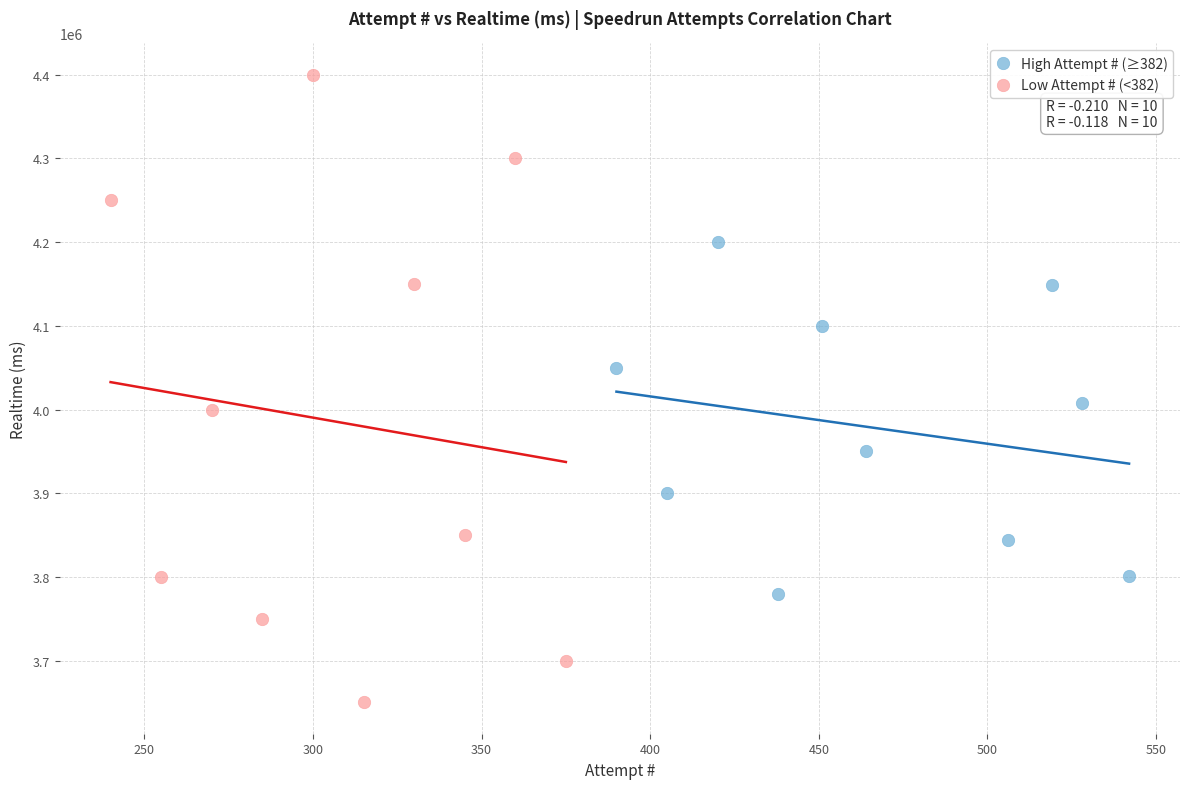

Which series reaches the maximum Y coordinate?

Low Attempt # (<382)